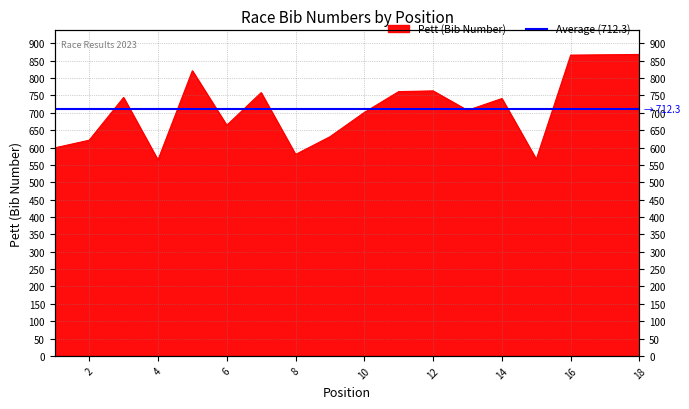

How many points are lower than both their immediate neighbors (excluding endpoints)?

5